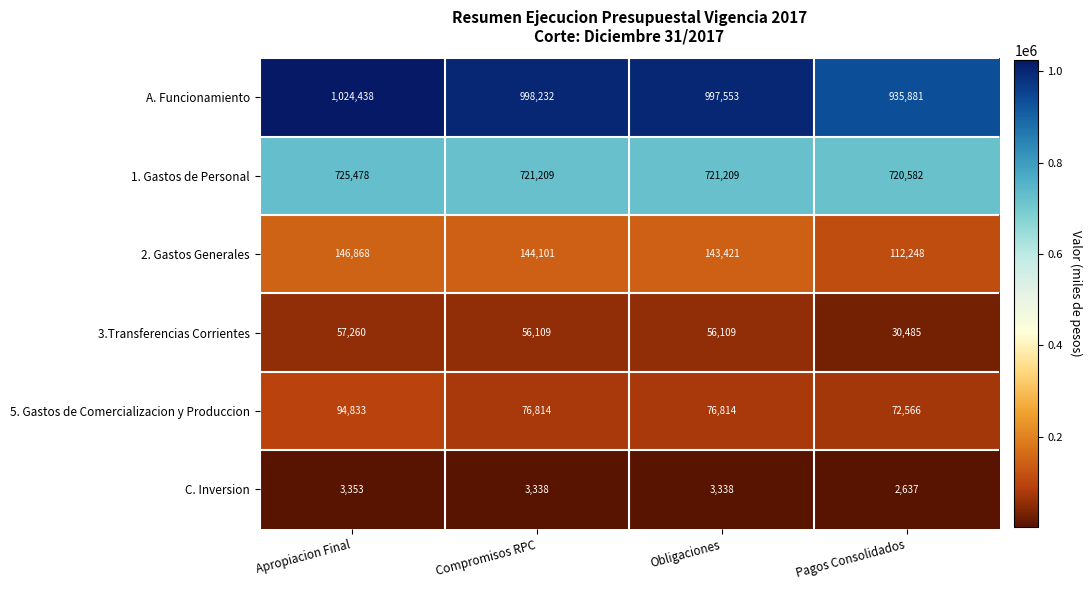

At which label does A. Funcionamiento first exceed 998232?

Apropiacion Final